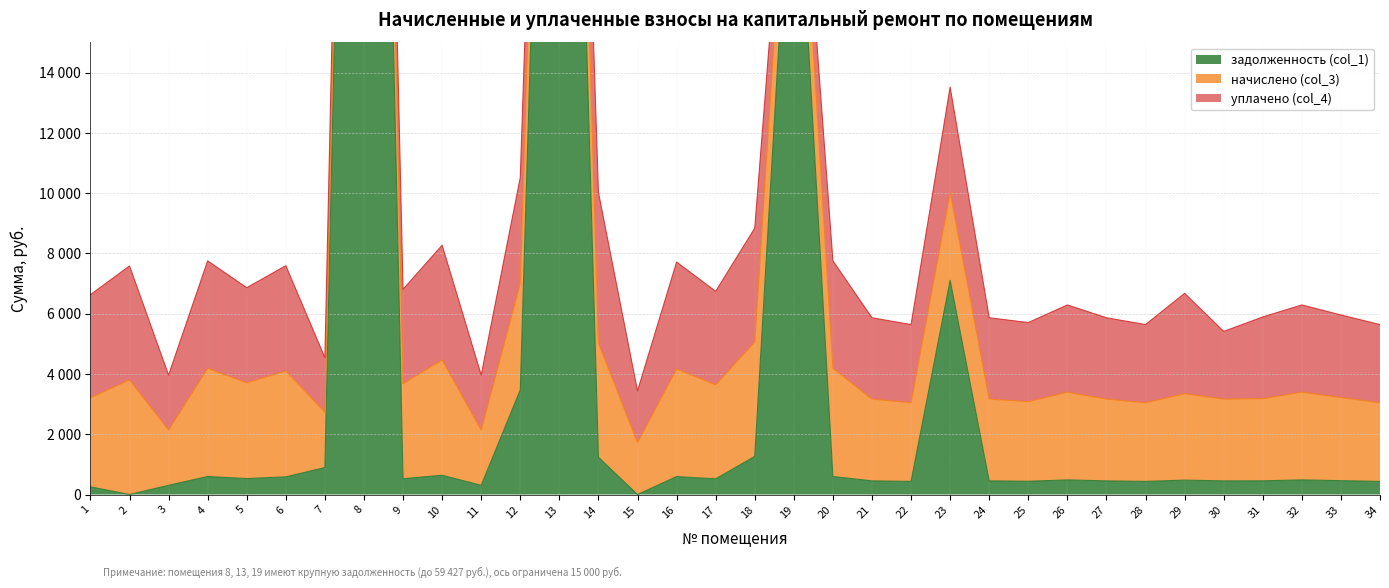

Which series has the largest range (max minus min)?

задолженность (col_1)